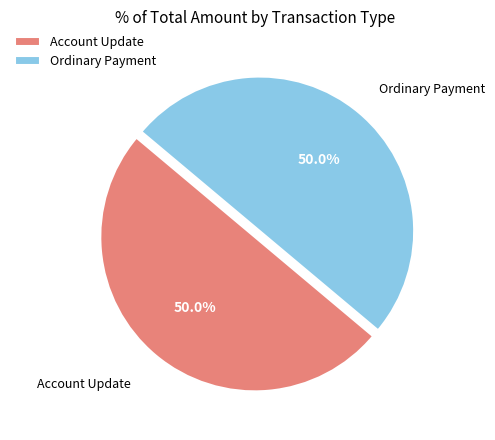

Count the number of slices in the pie.

2